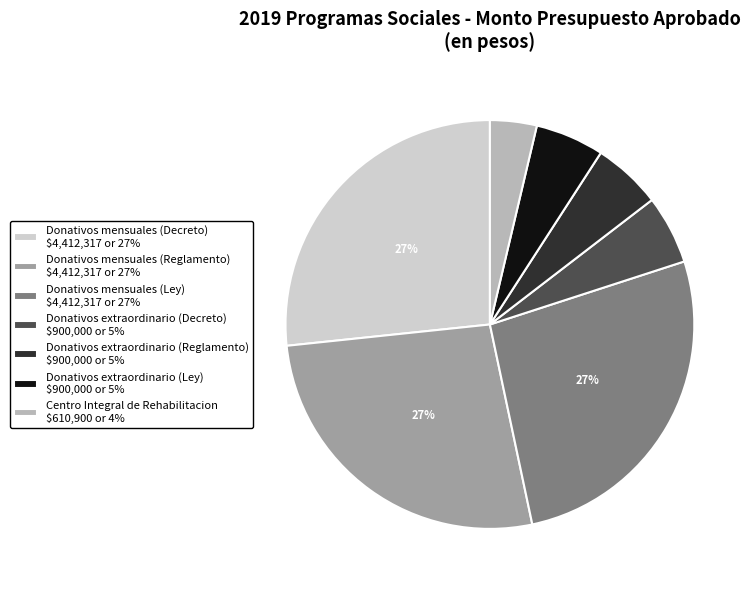

To the nearest percent, what is the average slice percentage?

14%